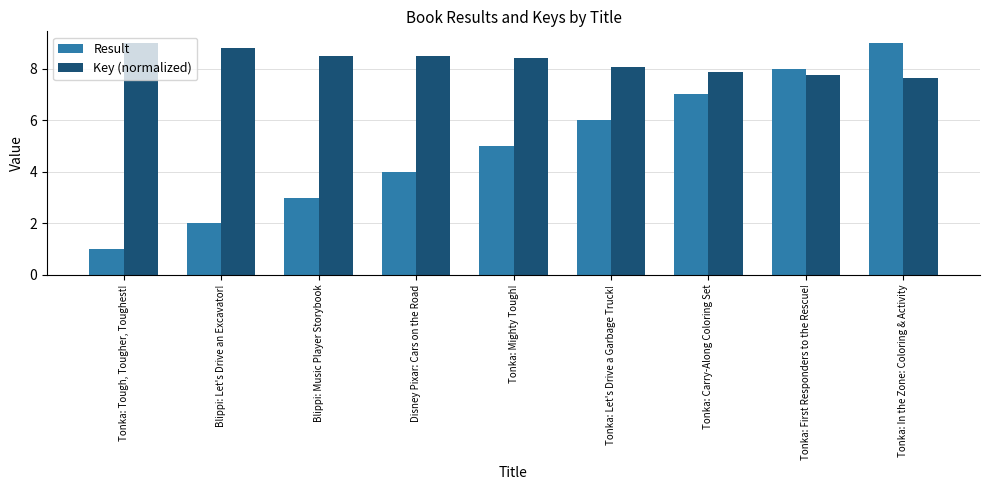

Reading left to right, what are all the values shown in this chart?

Result: Tonka: Tough, Tougher, Toughest!=1.0	Blippi: Let's Drive an Excavator!=2.0	Blippi: Music Player Storybook=3.0	Disney Pixar: Cars on the Road=4.0	Tonka: Mighty Tough!=5.0	Tonka: Let's Drive a Garbage Truck!=6.0	Tonka: Carry-Along Coloring Set=7.0	Tonka: First Responders to the Rescue!=8.0	Tonka: In the Zone: Coloring & Activity=9.0
Key (normalized): Tonka: Tough, Tougher, Toughest!=9.0	Blippi: Let's Drive an Excavator!=8.8	Blippi: Music Player Storybook=8.5	Disney Pixar: Cars on the Road=8.5	Tonka: Mighty Tough!=8.4	Tonka: Let's Drive a Garbage Truck!=8.1	Tonka: Carry-Along Coloring Set=7.9	Tonka: First Responders to the Rescue!=7.7	Tonka: In the Zone: Coloring & Activity=7.6